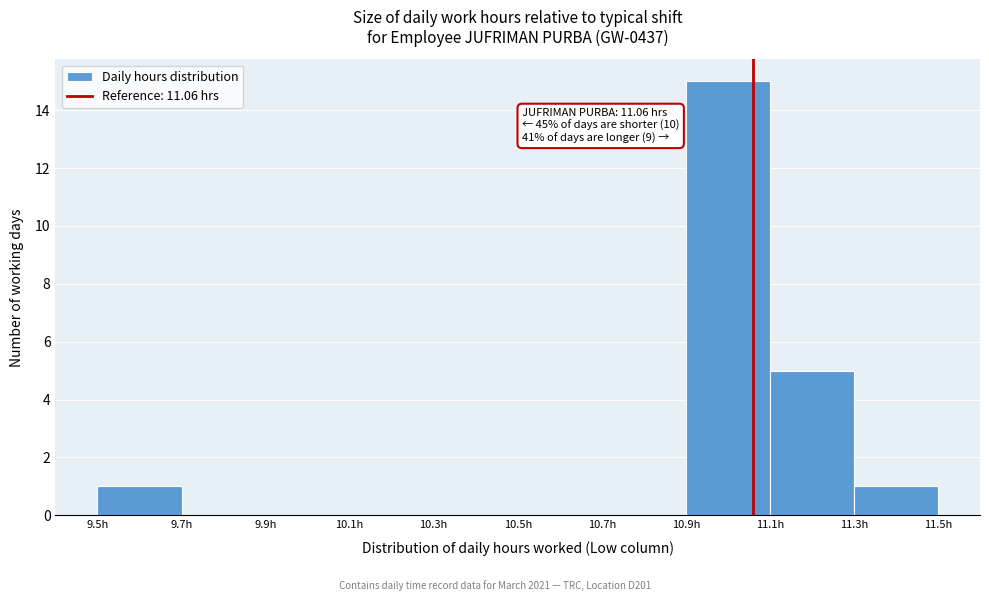

Which range on the x-axis has the tallest bar?

10.9 to 11.1